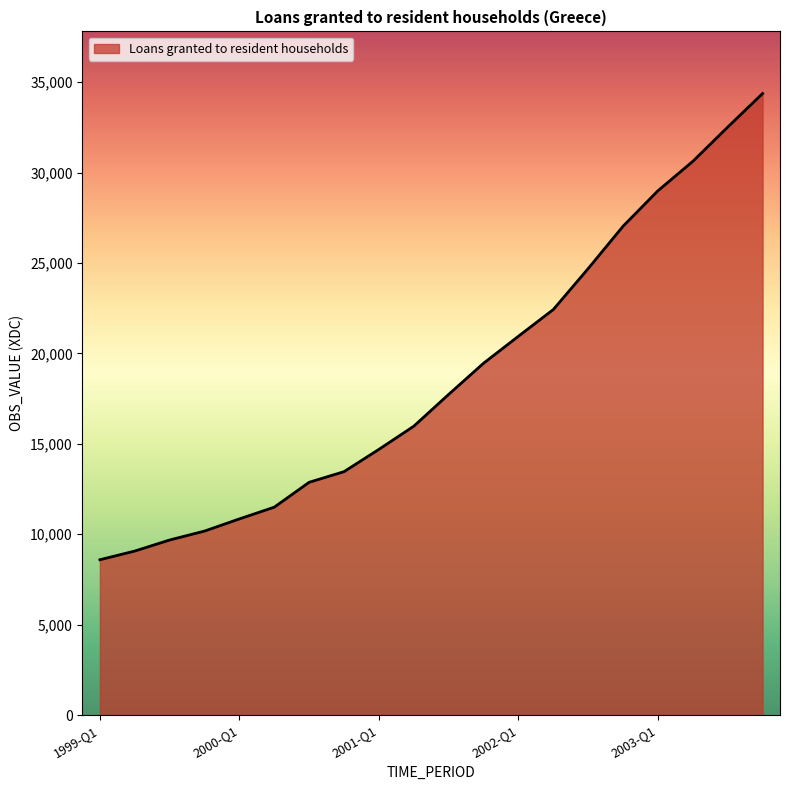

How many lines are shown in the chart?

1